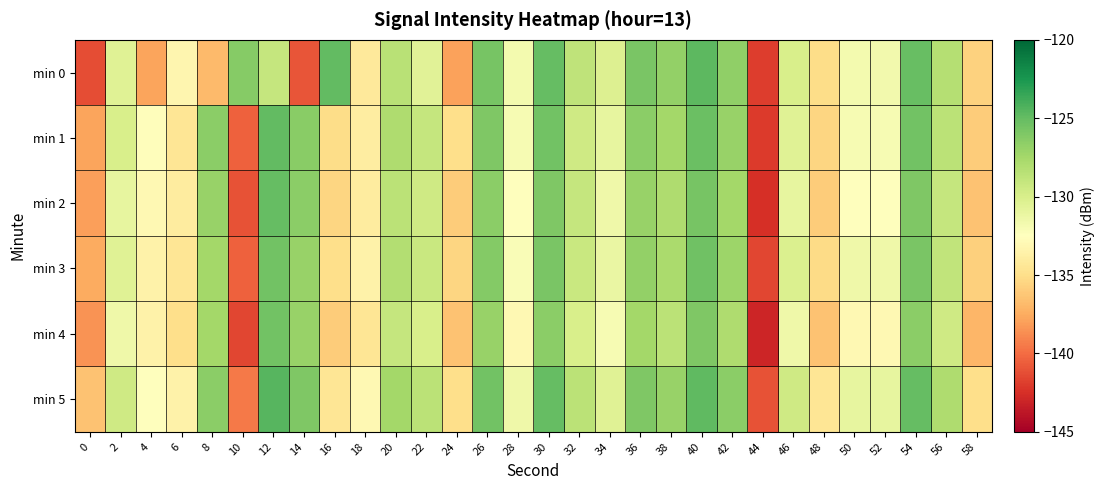

Which series has the widest spread of values?

min 2